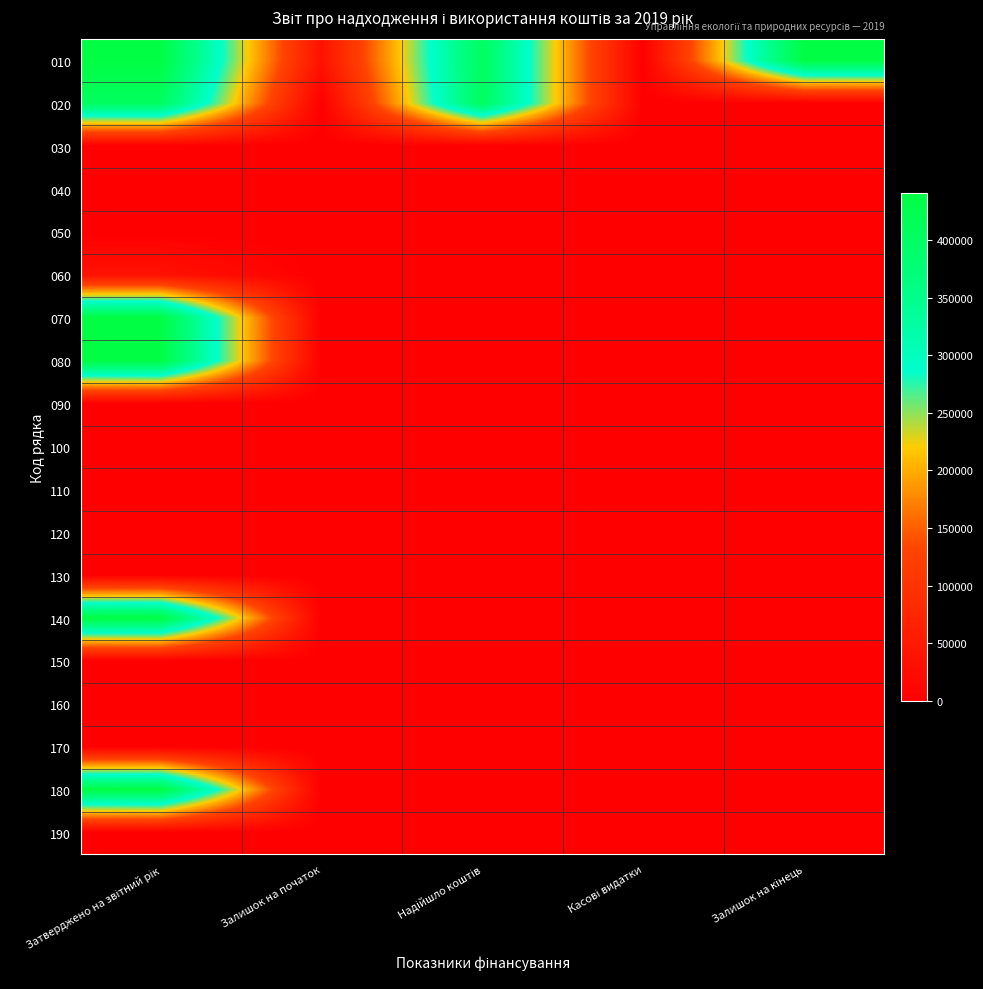

Reading left to right, transcribe all the data shown in this chart.

010: Затверджено на звітний рік=440651.8	Залишок на початок=34788.3	Надійшло коштів=405863.5	Касові видатки=0.0	Залишок на кінець=440651.8
020: Затверджено на звітний рік=405863.5	Залишок на початок=0.0	Надійшло коштів=405863.5	Касові видатки=0.0	Залишок на кінець=0.0
030: Затверджено на звітний рік=0.0	Залишок на початок=0.0	Надійшло коштів=0.0	Касові видатки=0.0	Залишок на кінець=0.0
040: Затверджено на звітний рік=0.0	Залишок на початок=0.0	Надійшло коштів=0.0	Касові видатки=0.0	Залишок на кінець=0.0
050: Затверджено на звітний рік=0.0	Залишок на початок=0.0	Надійшло коштів=0.0	Касові видатки=0.0	Залишок на кінець=0.0
060: Затверджено на звітний рік=34788.3	Залишок на початок=0.0	Надійшло коштів=0.0	Касові видатки=0.0	Залишок на кінець=0.0
070: Затверджено на звітний рік=440651.8	Залишок на початок=0.0	Надійшло коштів=0.0	Касові видатки=0.0	Залишок на кінець=0.0
080: Затверджено на звітний рік=440651.8	Залишок на початок=0.0	Надійшло коштів=0.0	Касові видатки=0.0	Залишок на кінець=0.0
090: Затверджено на звітний рік=0.0	Залишок на початок=0.0	Надійшло коштів=0.0	Касові видатки=0.0	Залишок на кінець=0.0
100: Затверджено на звітний рік=0.0	Залишок на початок=0.0	Надійшло коштів=0.0	Касові видатки=0.0	Залишок на кінець=0.0
110: Затверджено на звітний рік=0.0	Залишок на початок=0.0	Надійшло коштів=0.0	Касові видатки=0.0	Залишок на кінець=0.0
120: Затверджено на звітний рік=0.0	Залишок на початок=0.0	Надійшло коштів=0.0	Касові видатки=0.0	Залишок на кінець=0.0
130: Затверджено на звітний рік=0.0	Залишок на початок=0.0	Надійшло коштів=0.0	Касові видатки=0.0	Залишок на кінець=0.0
140: Затверджено на звітний рік=440651.8	Залишок на початок=0.0	Надійшло коштів=0.0	Касові видатки=0.0	Залишок на кінець=0.0
150: Затверджено на звітний рік=0.0	Залишок на початок=0.0	Надійшло коштів=0.0	Касові видатки=0.0	Залишок на кінець=0.0
160: Затверджено на звітний рік=0.0	Залишок на початок=0.0	Надійшло коштів=0.0	Касові видатки=0.0	Залишок на кінець=0.0
170: Затверджено на звітний рік=0.0	Залишок на початок=0.0	Надійшло коштів=0.0	Касові видатки=0.0	Залишок на кінець=0.0
180: Затверджено на звітний рік=440651.8	Залишок на початок=0.0	Надійшло коштів=0.0	Касові видатки=0.0	Залишок на кінець=0.0
190: Затверджено на звітний рік=0.0	Залишок на початок=0.0	Надійшло коштів=0.0	Касові видатки=0.0	Залишок на кінець=0.0